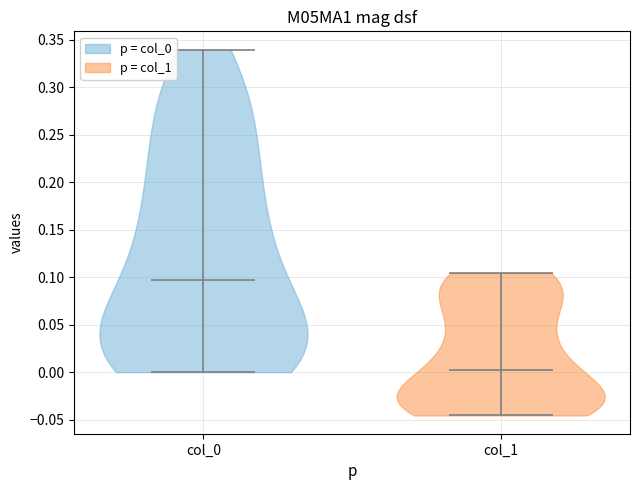

Reading left to right, read every violin against the y-axis: where its median line is, and the lowest and highest points it reaches. The values are not printed on the chart, so give them approximately, as read against the axis.

col_0: median line 0.095, lowest point 0.000, highest point 0.340
col_1: median line 0.000, lowest point -0.045, highest point 0.105